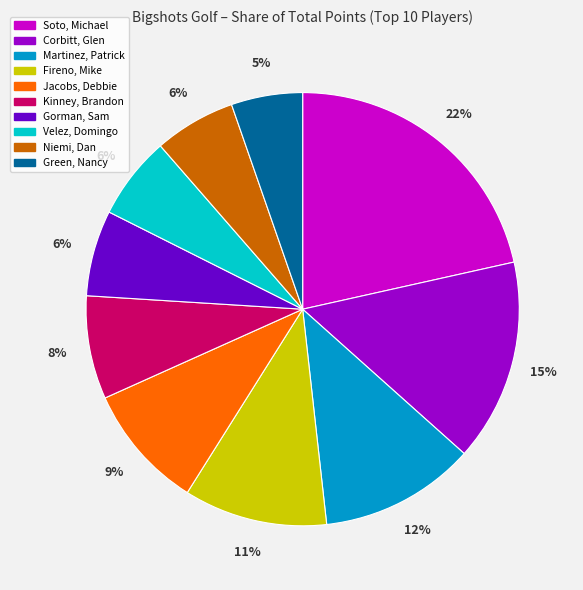

To the nearest percent, what is the average slice percentage?

10%